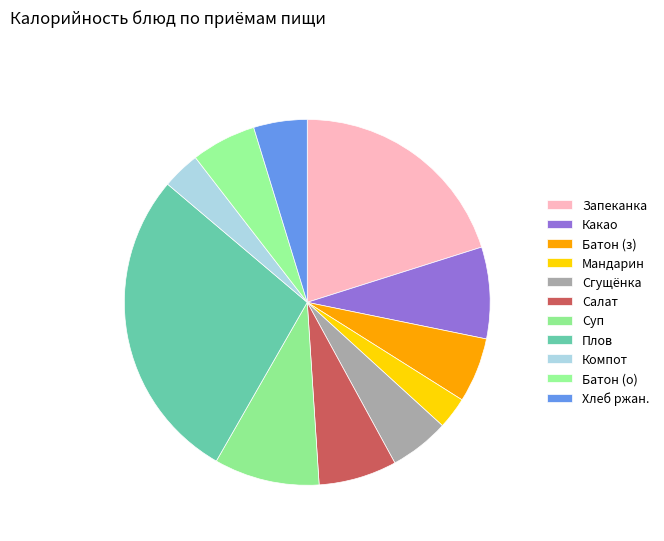

Count the number of slices in the pie.

11